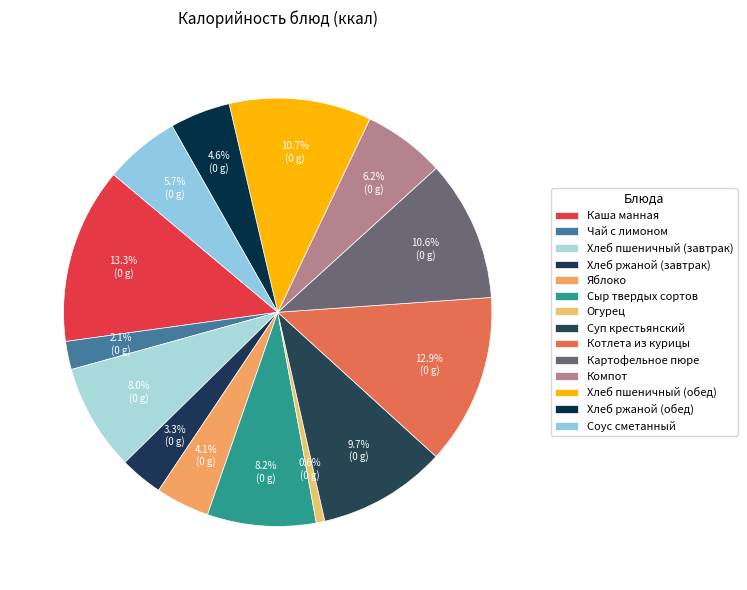

How many slices are in this pie chart?

14